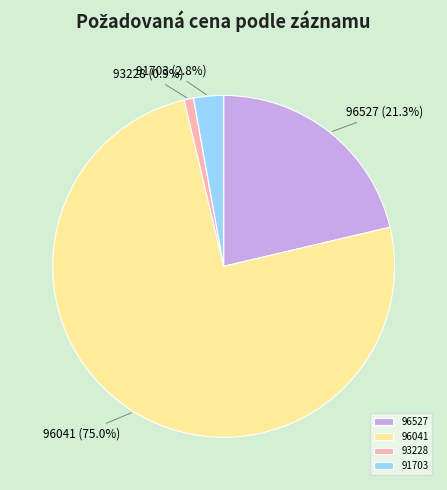

What is the ratio of the value at 96527 to the value at 93228?

24.2